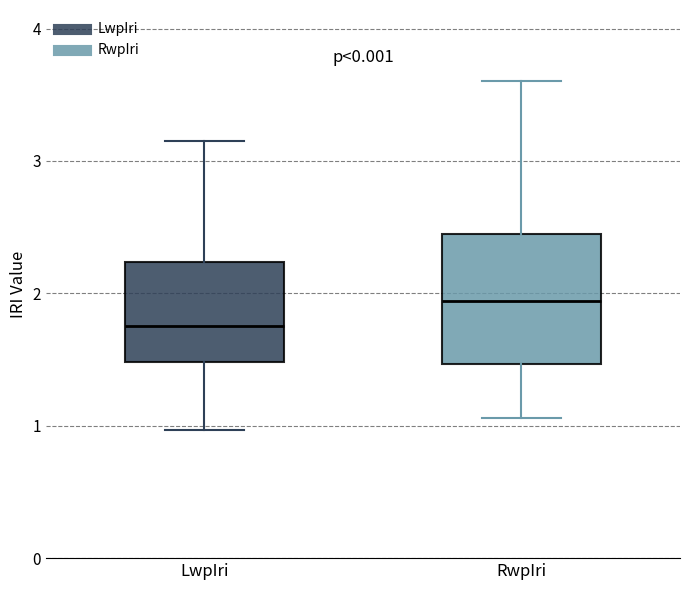

Where is the lower edge of the box for LwpIri on the y-axis? The values are not printed on the chart, so give them approximately, as read against the axis.

1.5